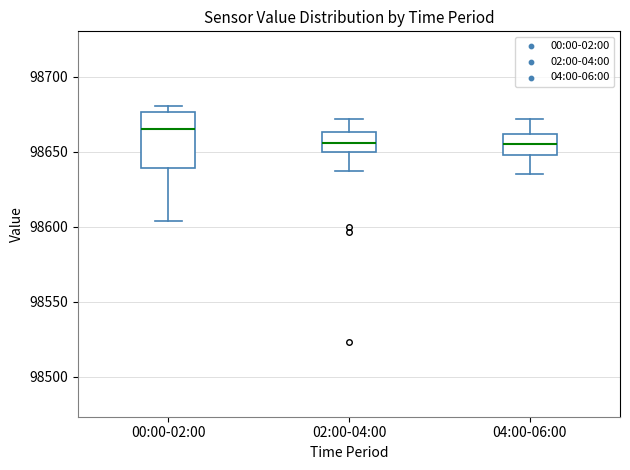

Reading left to right, transcribe this box plot: for each box, give where its median line is, the range the box spans, and where its two whiskers end, as read against the y-axis. The values are not printed on the chart, so give them approximately, as read against the axis.

00:00-02:00: median 98665, box 98640 to 98675, whiskers 98605 to 98680
02:00-04:00: median 98655, box 98650 to 98665, whiskers 98635 to 98670
04:00-06:00: median 98655, box 98650 to 98660, whiskers 98635 to 98670